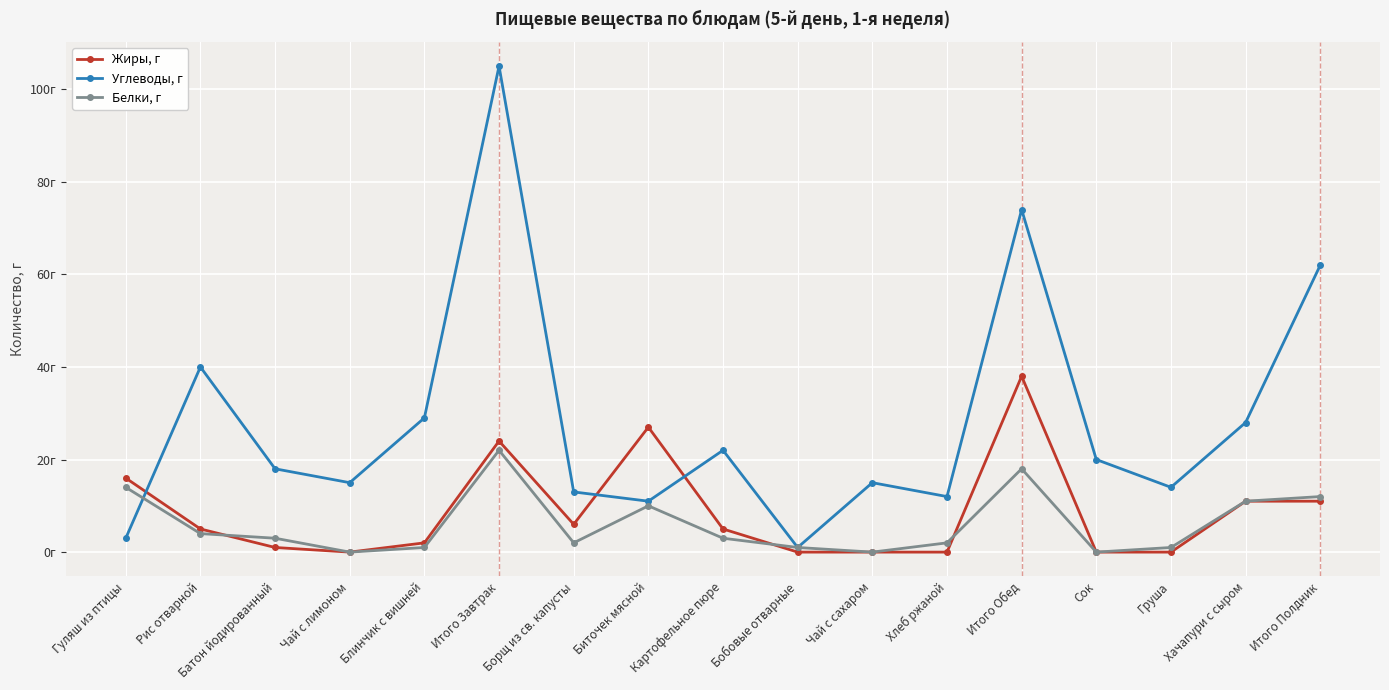

Rank the series by their maximum value, from highest to lowest.

Углеводы, г, Жиры, г, Белки, г